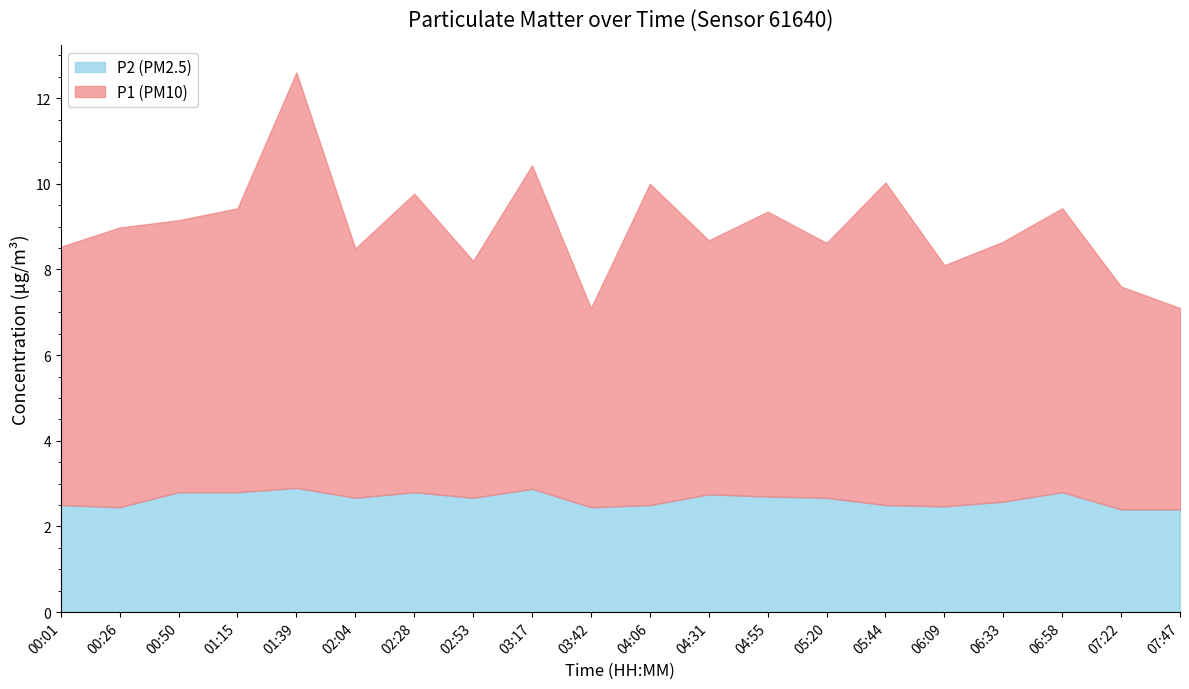

What is the maximum value shown in the chart?

12.6